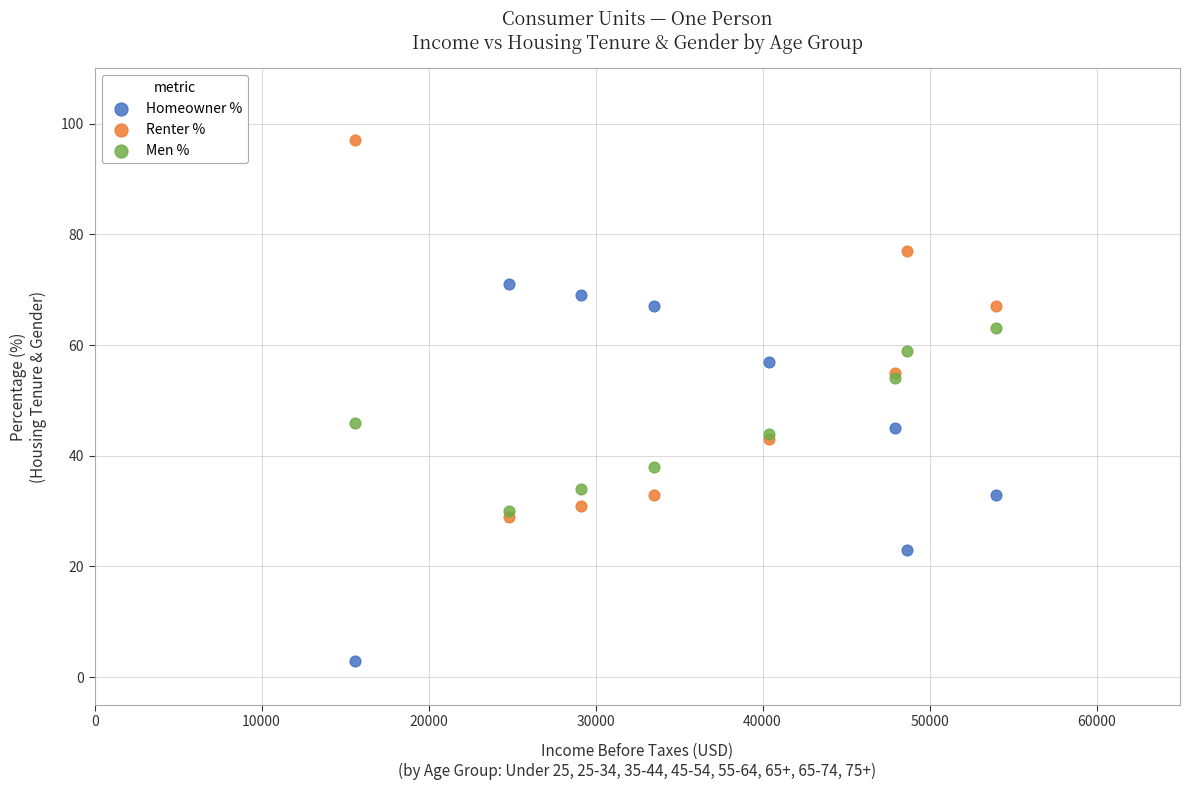

Which series contains the lowest Y value?

Homeowner %